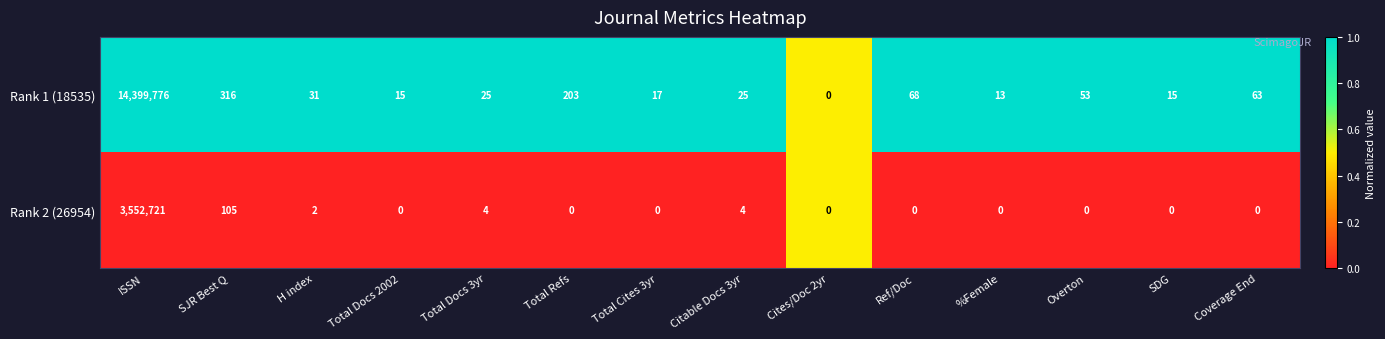

What is the maximum value shown in the chart?

14399776